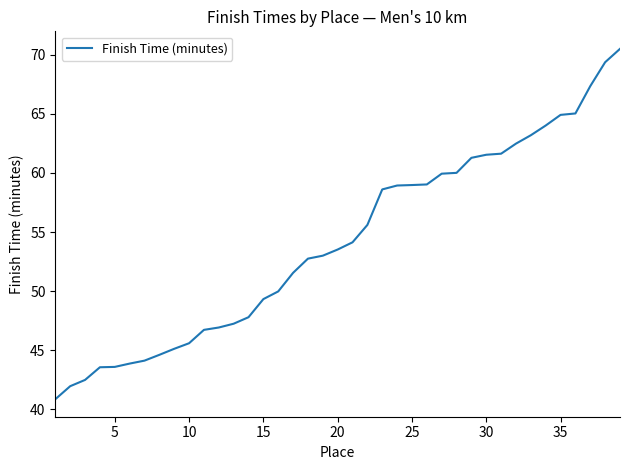

What is the maximum value shown in the chart?

70.5